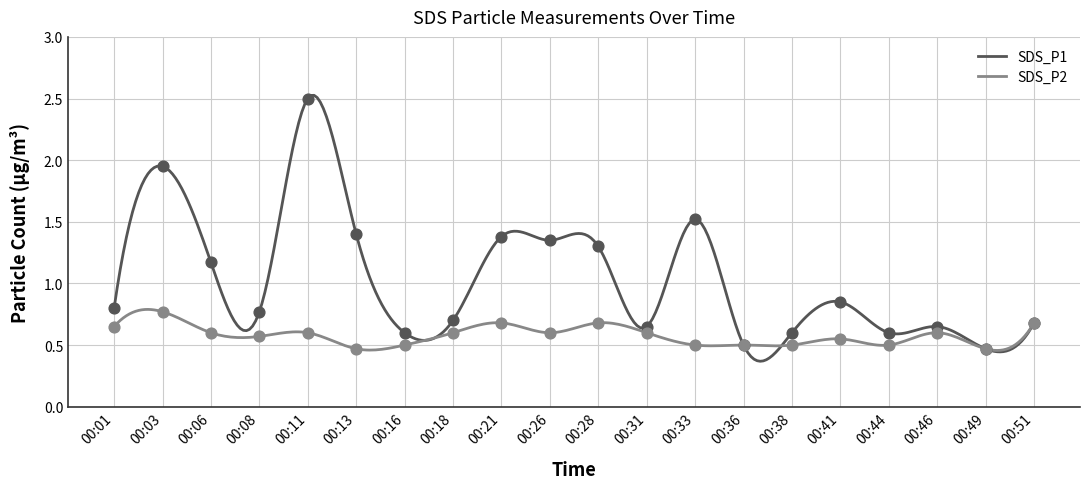

Which series reaches the minimum Y coordinate?

SDS_P1